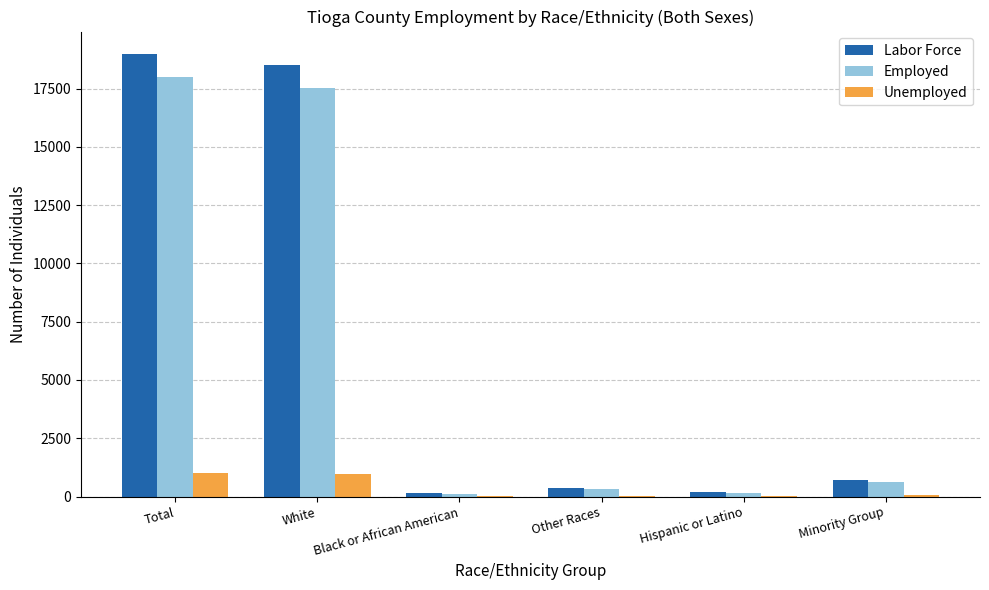

Is it true that Employed equals 6495 at White?

False